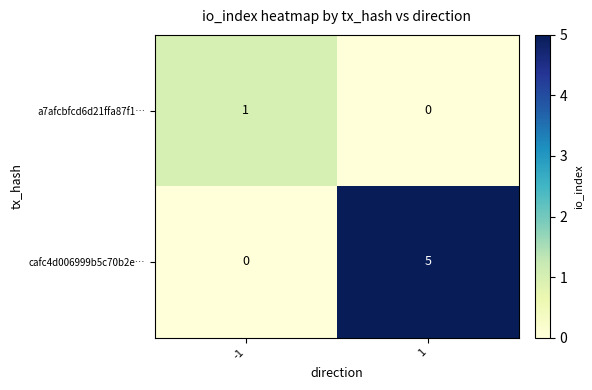

Read the cafc4d006999b5c70b2e… value at 1.

5